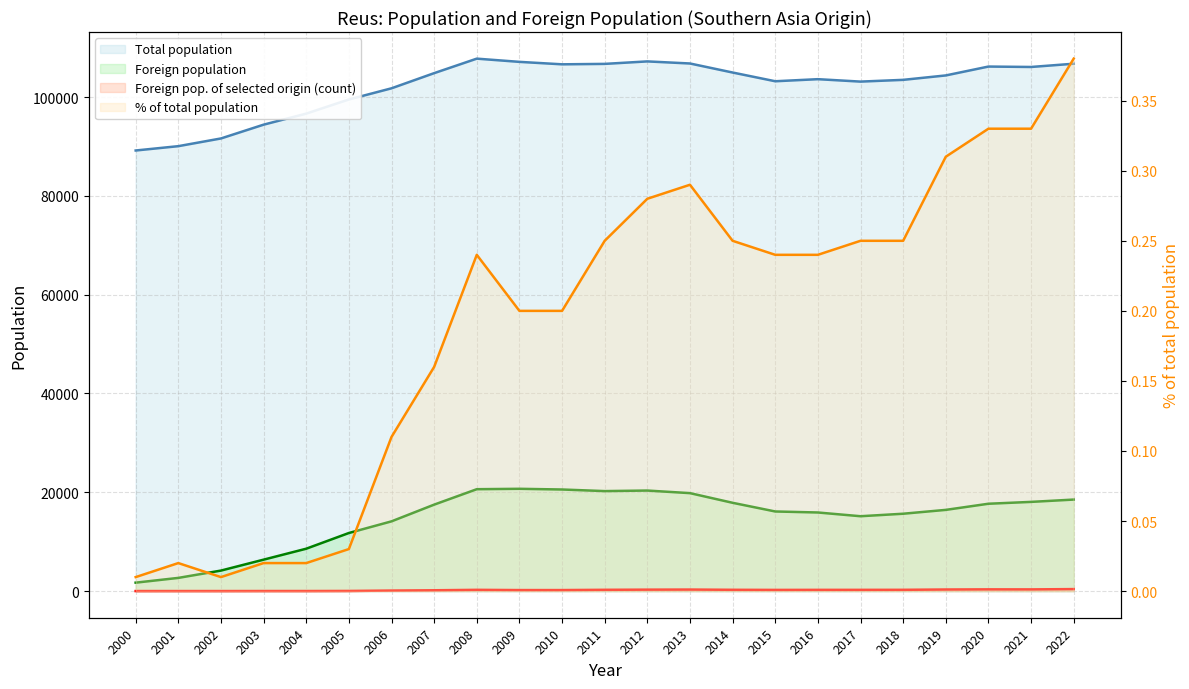

At how many categories does at least one series exceed 46223?

23